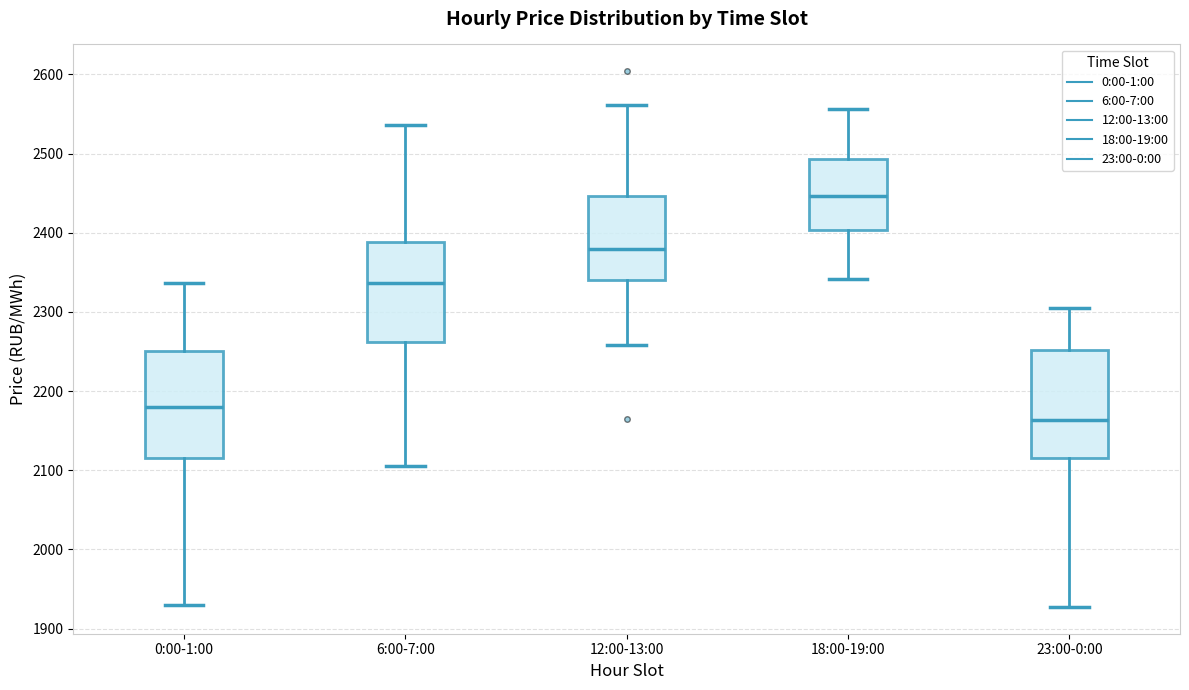

Where is the upper edge of the box for 0:00-1:00 on the y-axis? The values are not printed on the chart, so give them approximately, as read against the axis.

2250